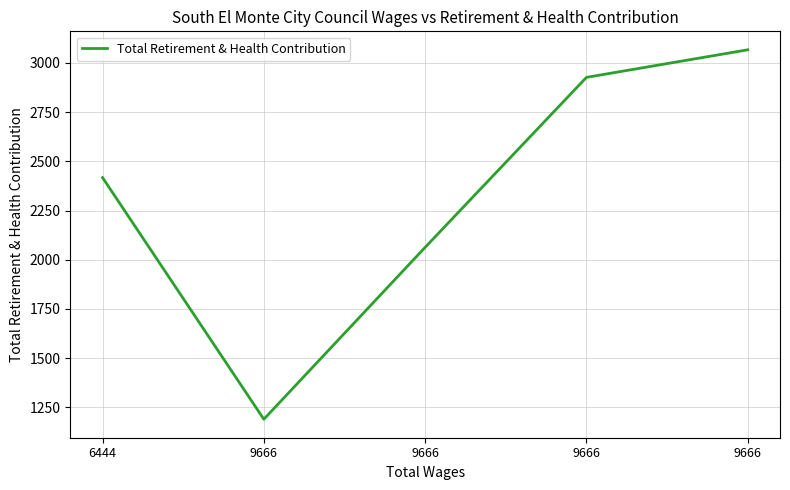

Which has a higher value, 9666 or 9666?

9666